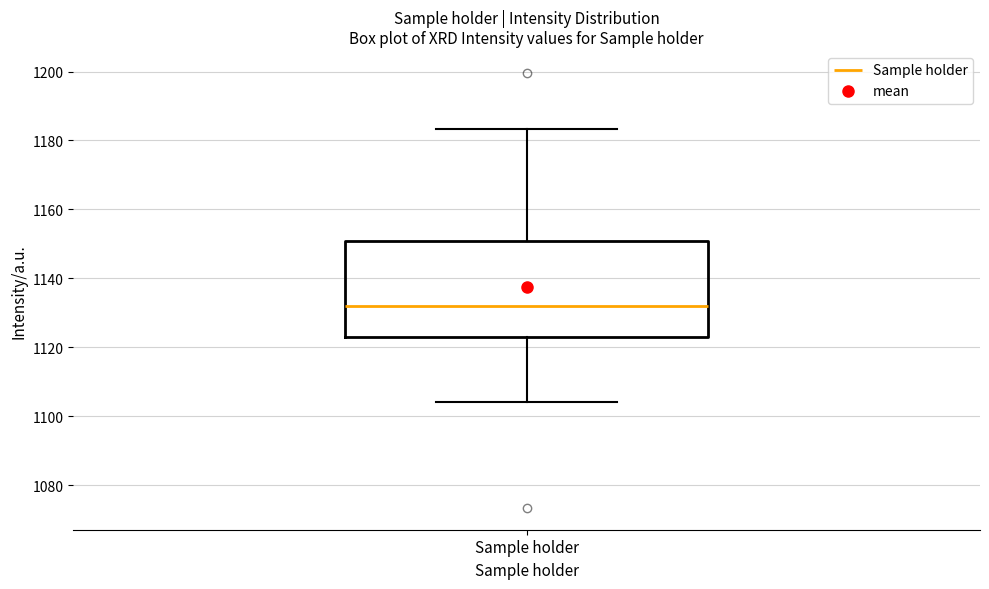

Where does the lower whisker of the box for Sample holder end on the y-axis? The values are not printed on the chart, so give them approximately, as read against the axis.

1104